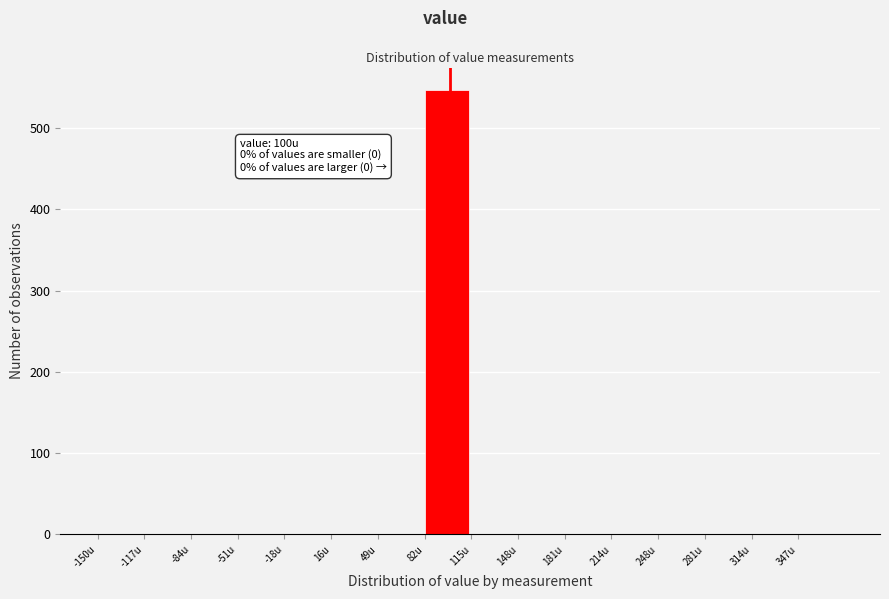

Over which range of the x-axis is the bar tallest?

80 to 115